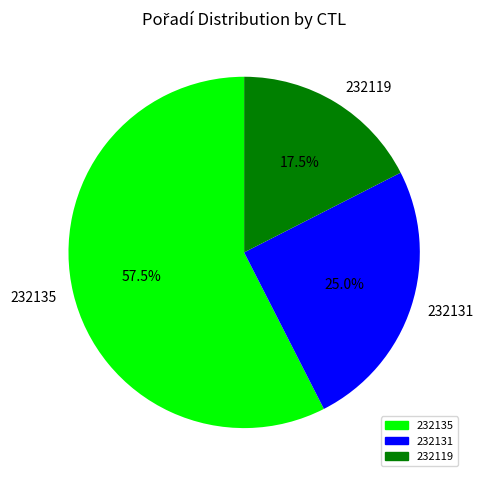

Which has a higher value, 232135 or 232131?

232135